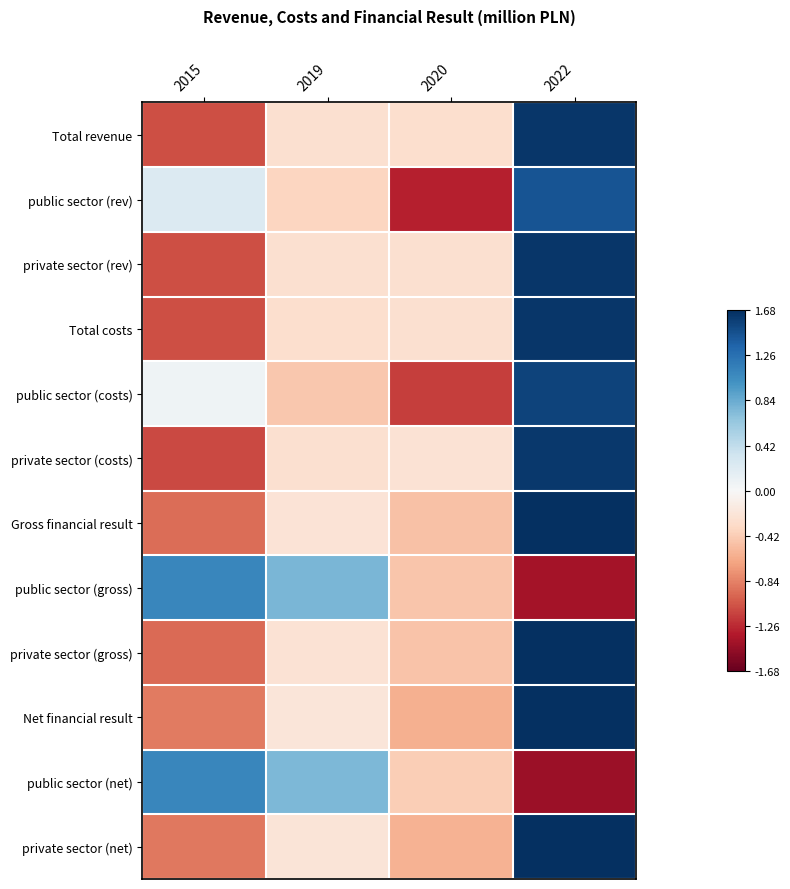

Reading left to right, transcribe all the data shown in this chart.

Total revenue: 2015=-1.1	2019=-0.3	2020=-0.3	2022=1.6
public sector (rev): 2015=0.2	2019=-0.4	2020=-1.3	2022=1.4
private sector (rev): 2015=-1.1	2019=-0.3	2020=-0.3	2022=1.6
Total costs: 2015=-1.1	2019=-0.3	2020=-0.3	2022=1.6
public sector (costs): 2015=0.1	2019=-0.5	2020=-1.2	2022=1.6
private sector (costs): 2015=-1.1	2019=-0.3	2020=-0.2	2022=1.6
Gross financial result: 2015=-0.9	2019=-0.2	2020=-0.5	2022=1.7
public sector (gross): 2015=1.1	2019=0.8	2020=-0.5	2022=-1.4
private sector (gross): 2015=-0.9	2019=-0.2	2020=-0.5	2022=1.7
Net financial result: 2015=-0.9	2019=-0.2	2020=-0.6	2022=1.7
public sector (net): 2015=1.1	2019=0.8	2020=-0.4	2022=-1.4
private sector (net): 2015=-0.9	2019=-0.2	2020=-0.6	2022=1.7